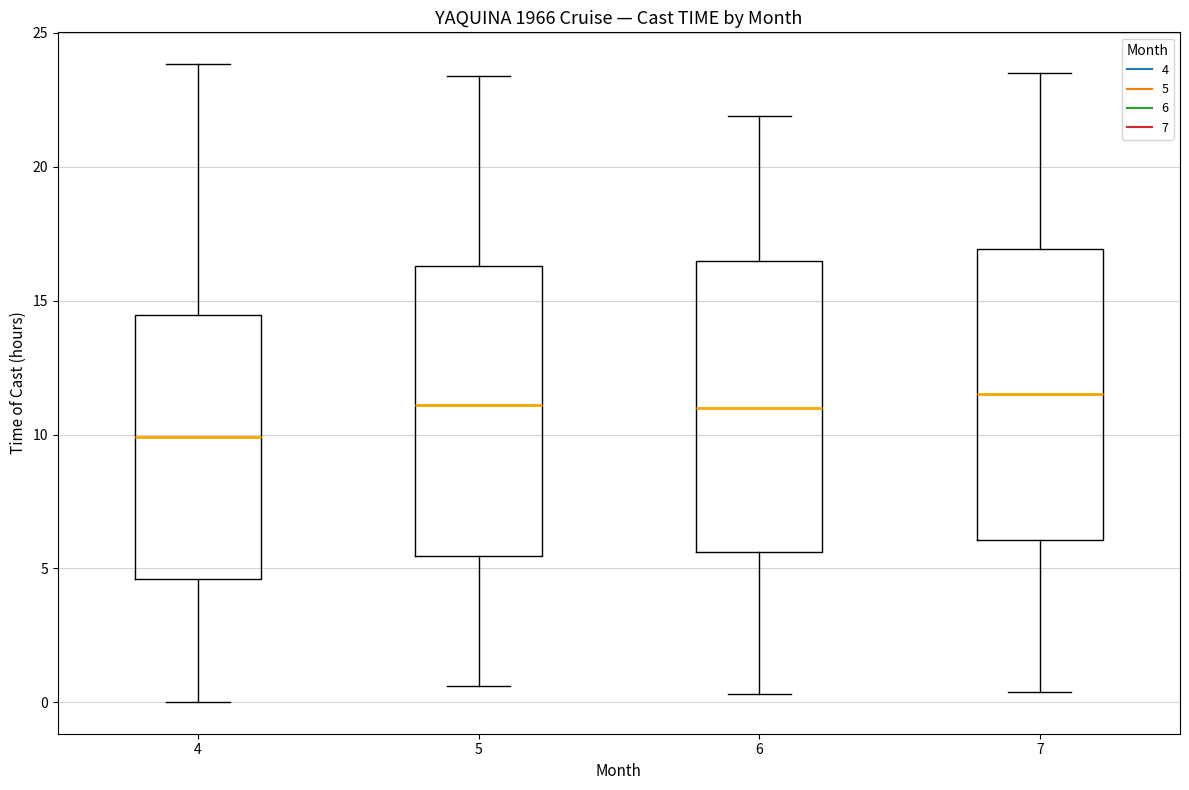

Which box's median line is the lowest?

4